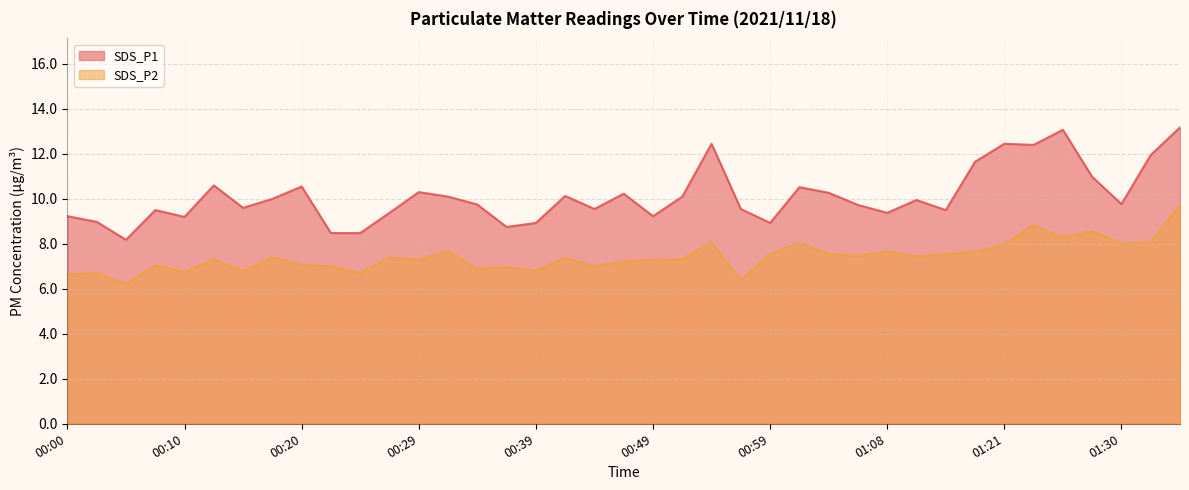

What is the difference between the second highest and second lowest values in the SDS_P2 series?

2.4